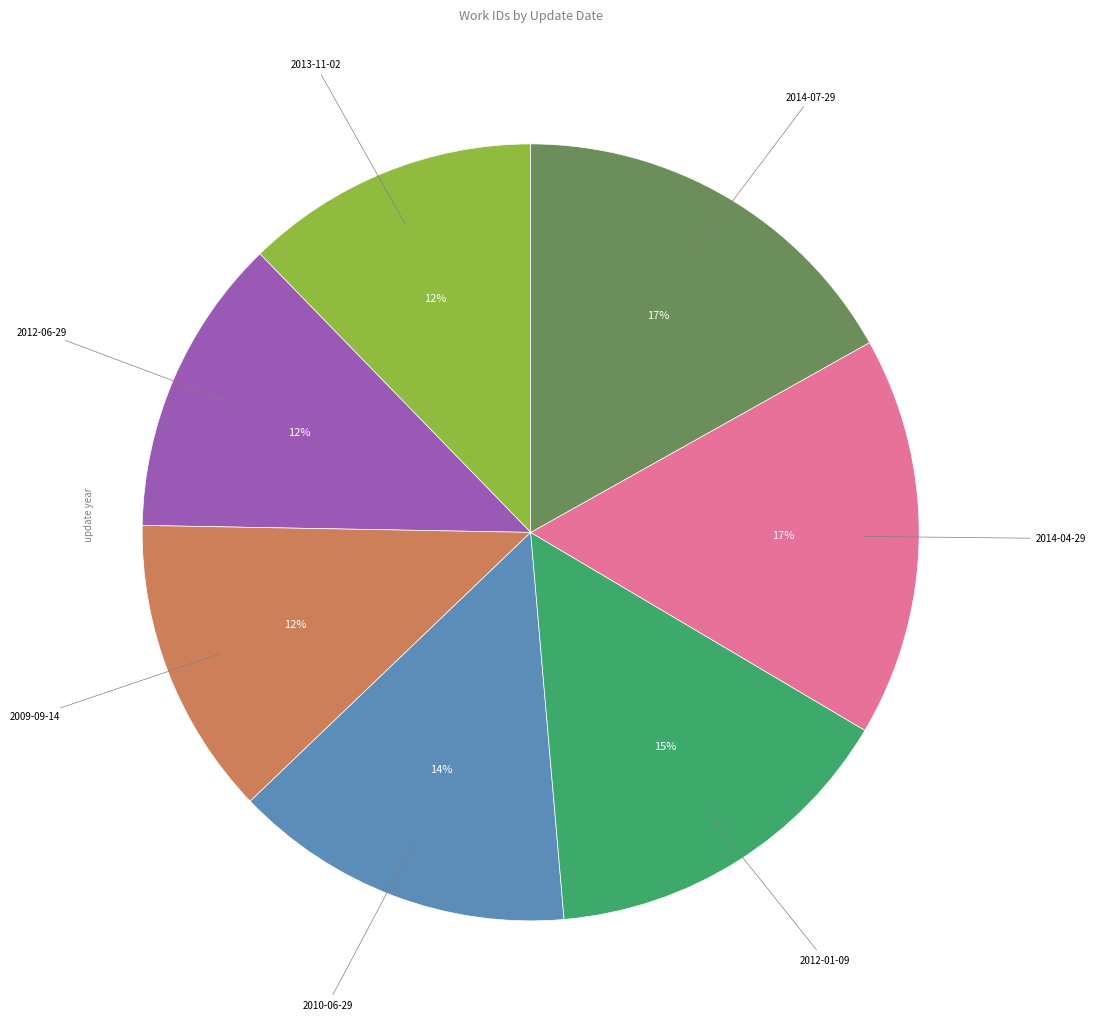

To the nearest percent, what is the average slice percentage?

14%